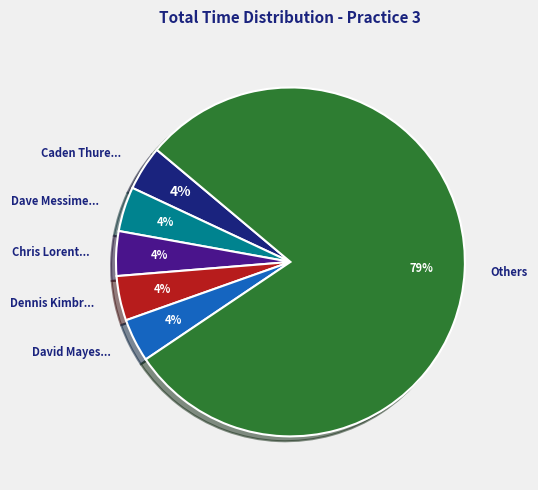

Is there a majority slice in this chart?

Yes